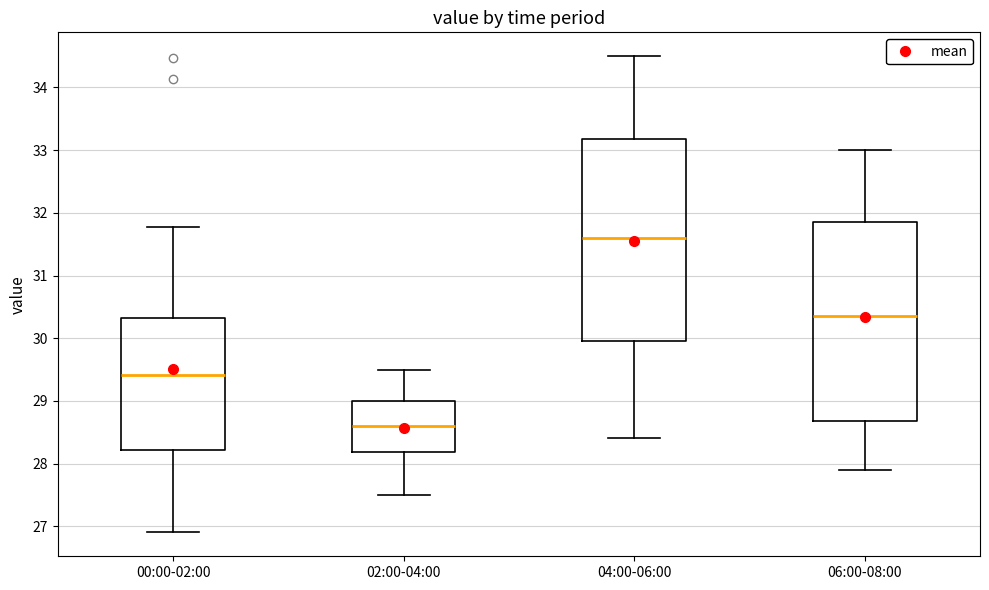

Reading left to right, transcribe this box plot: for each box, give where its median line is, the range the box spans, and where its two whiskers end, as read against the y-axis. The values are not printed on the chart, so give them approximately, as read against the axis.

00:00-02:00: median 29.4, box 28.2 to 30.3, whiskers 26.9 to 31.8
02:00-04:00: median 28.6, box 28.2 to 29.0, whiskers 27.5 to 29.5
04:00-06:00: median 31.6, box 30.0 to 33.2, whiskers 28.4 to 34.5
06:00-08:00: median 30.4, box 28.7 to 31.9, whiskers 27.9 to 33.0